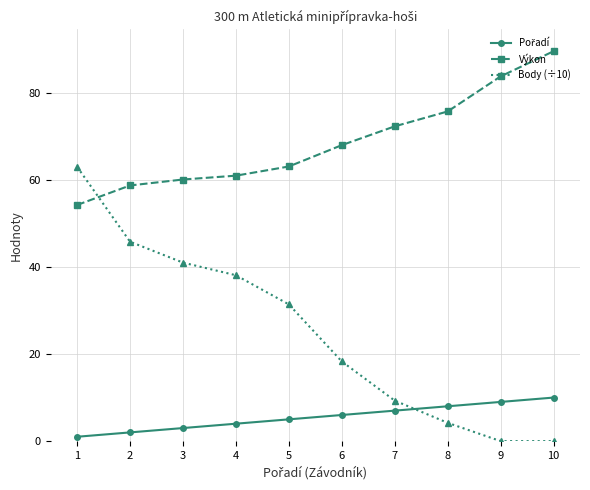

What is the total value across all series at 9?

92.8